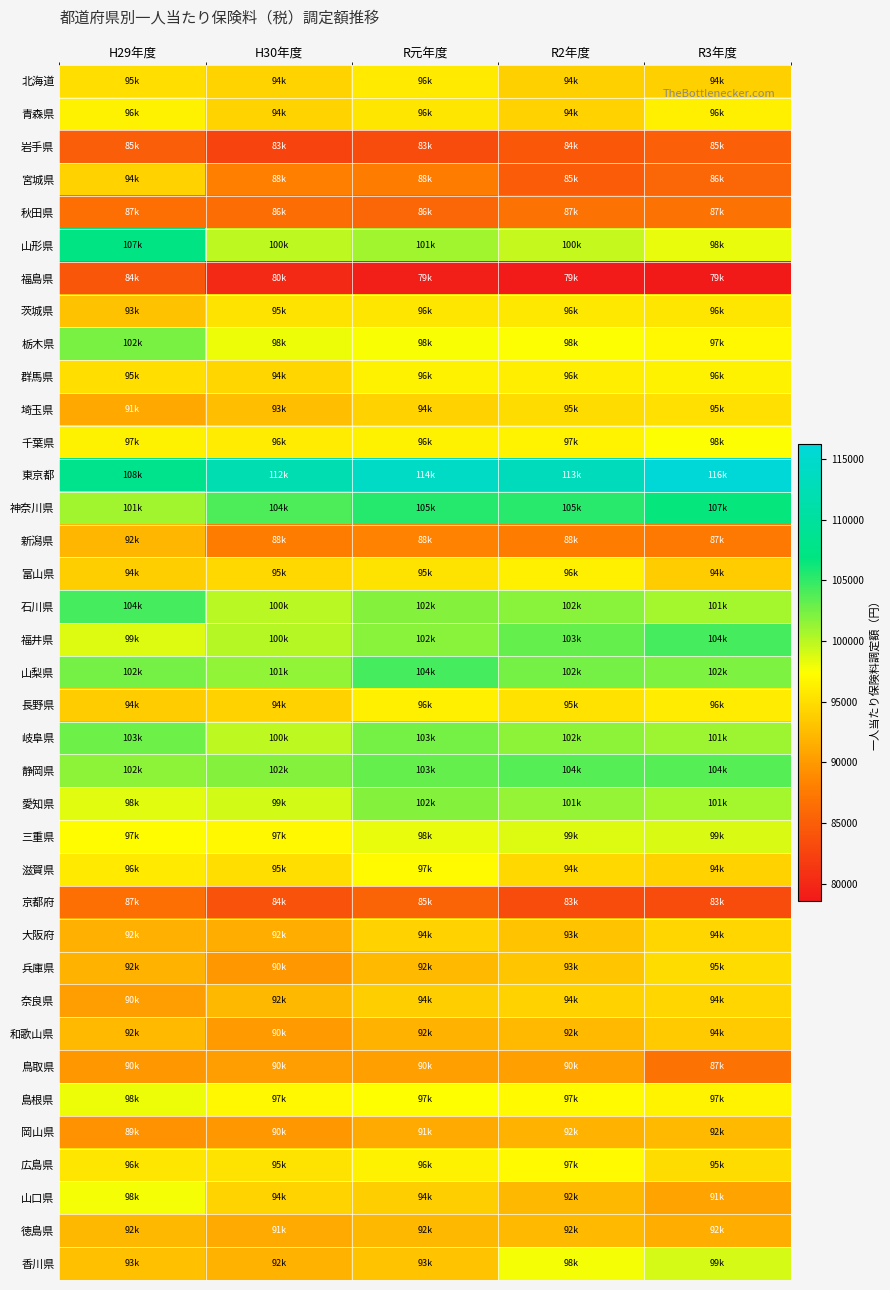

Between H29年度 and R2年度, which is larger?

H29年度